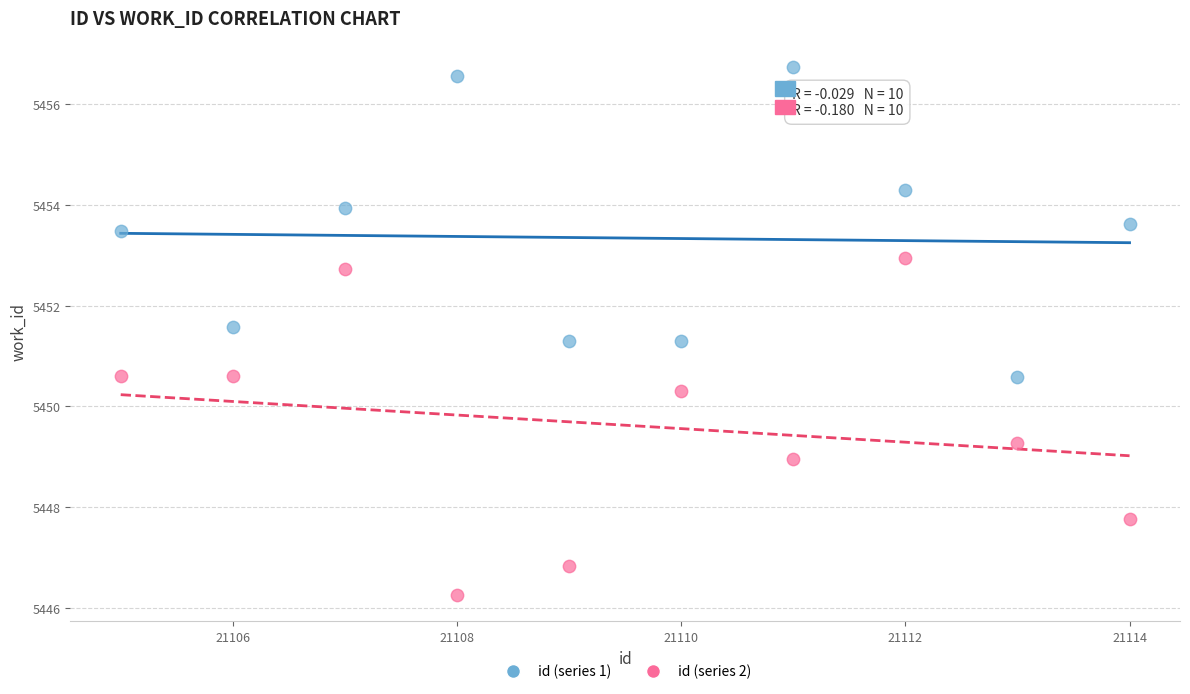

Across all data points, what is the range of Y values (max minus min)?

10.5